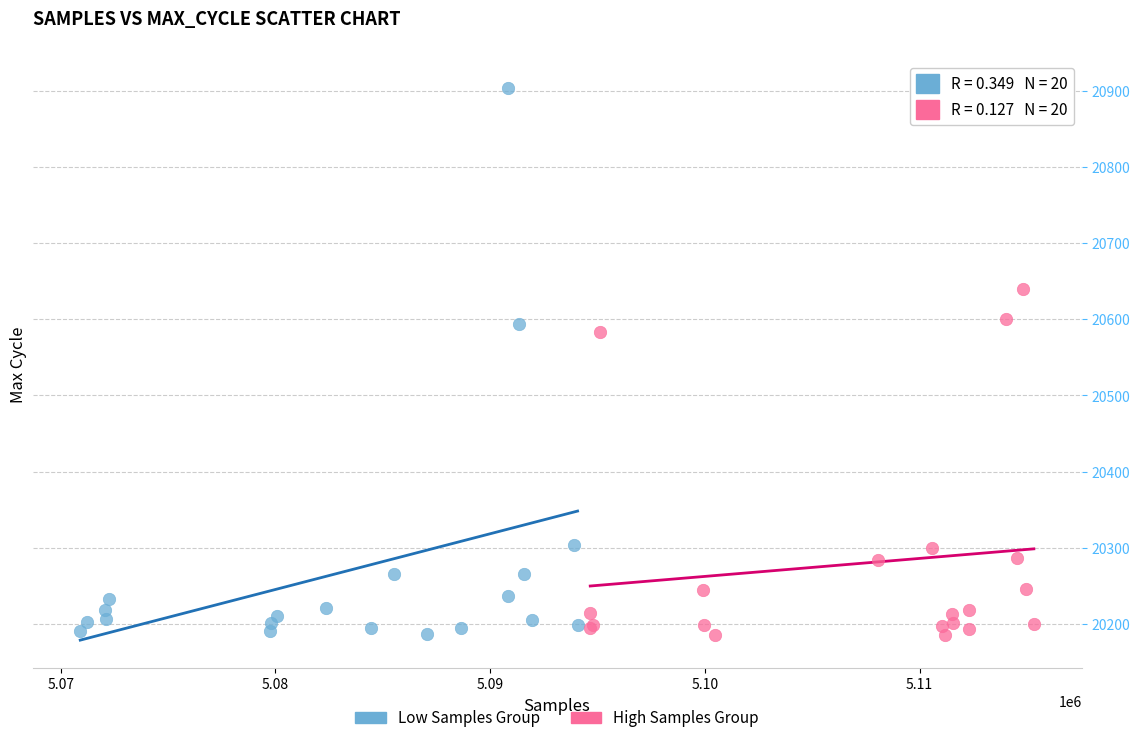

Which series reaches the maximum Y coordinate?

Low Samples Group